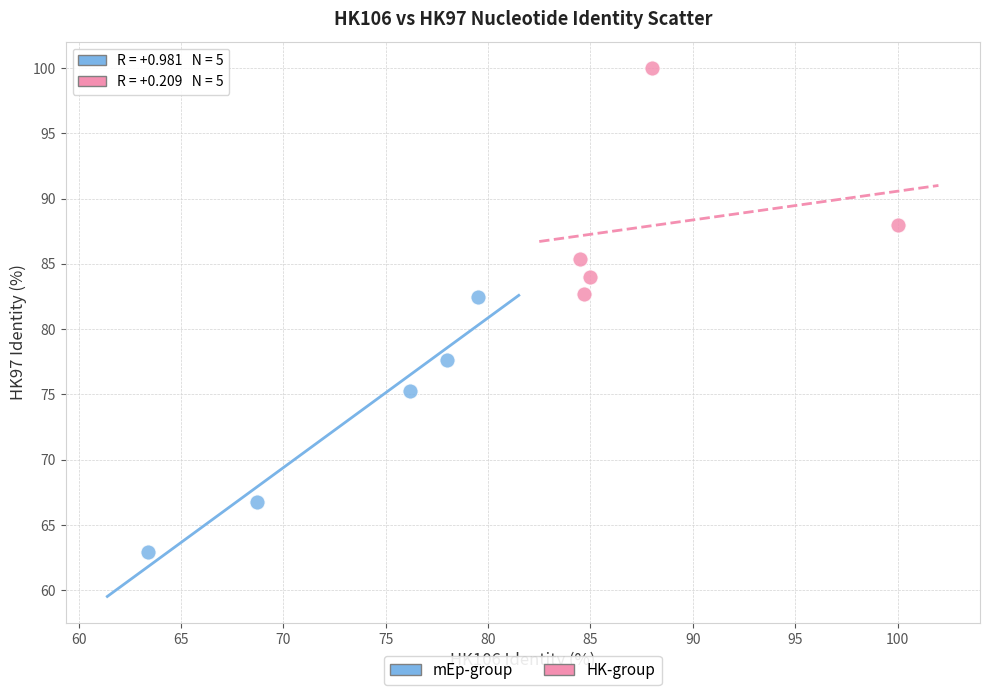

Which series contains the highest Y value?

HK-group